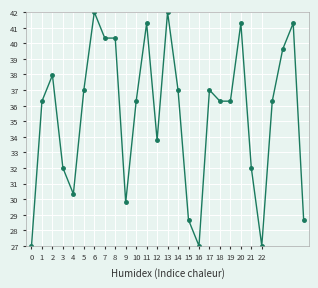

True or false: the data has more than 2 interior local peaks.

True